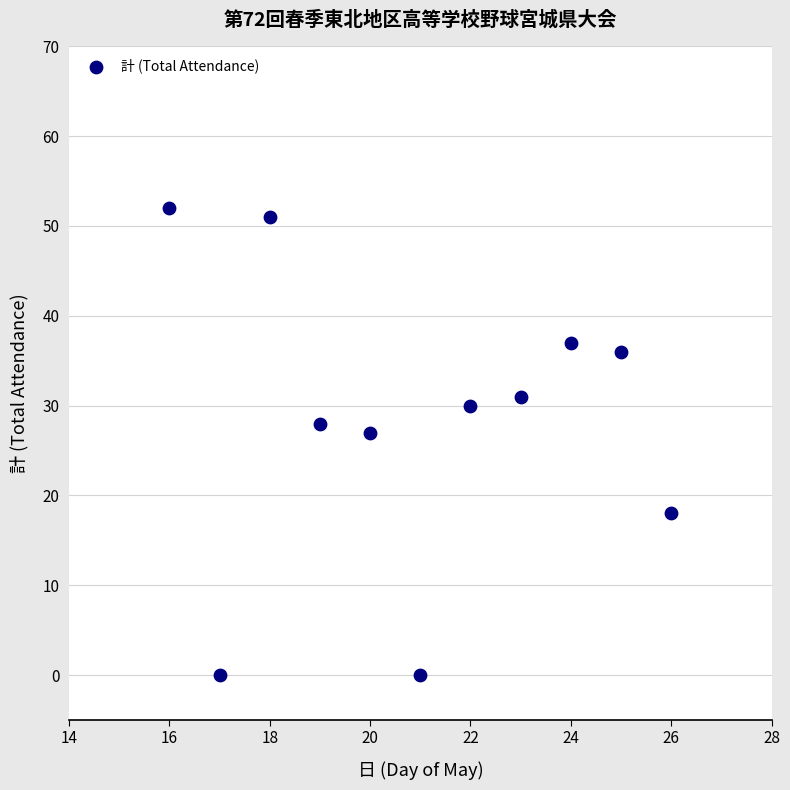

What Y value in the scatter plot is closest to 26?

27